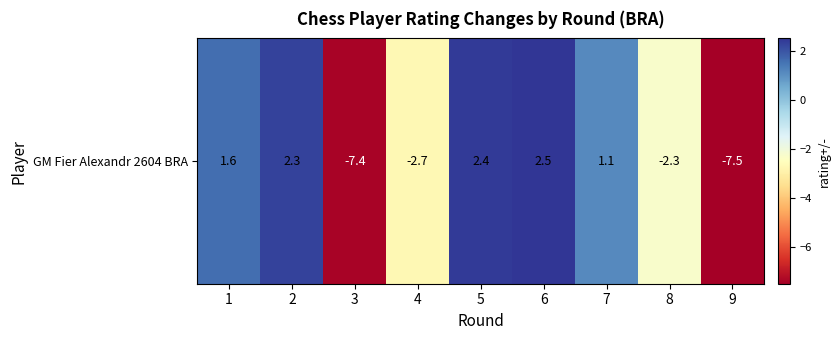

Reading right to left, list all the values displayed in this chart.

-7.5	-2.3	1.1	2.5	2.4	-2.7	-7.4	2.3	1.6